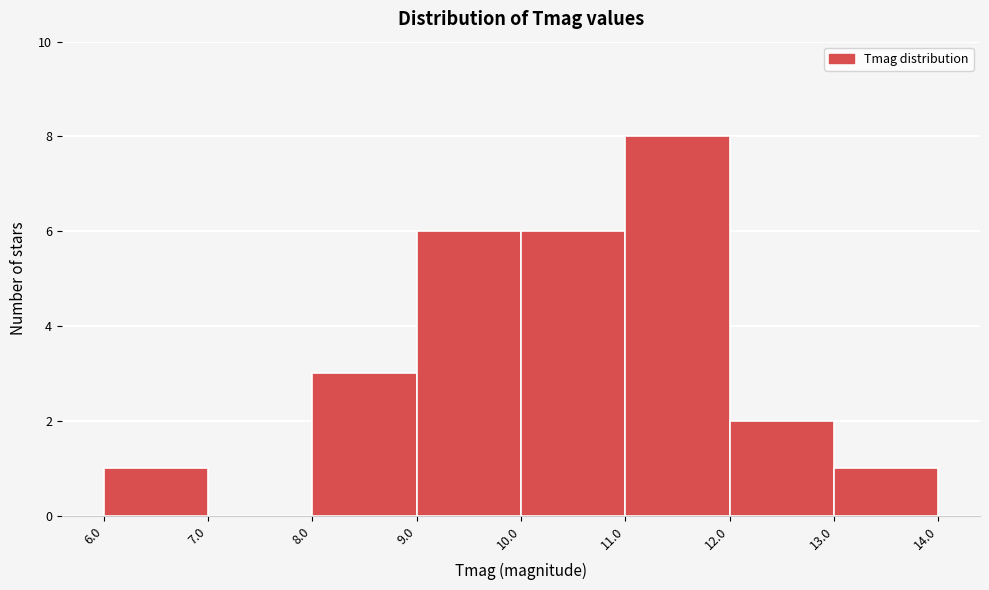

Which range on the x-axis has the tallest bar?

11.0 to 12.0